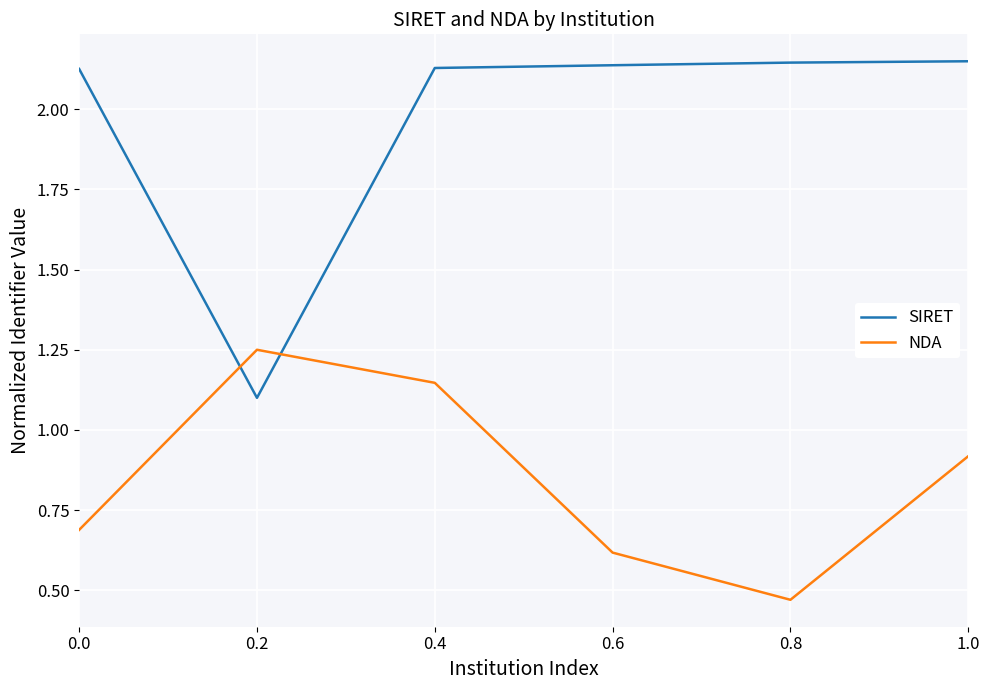

Rank the series by their maximum value, from highest to lowest.

SIRET, NDA